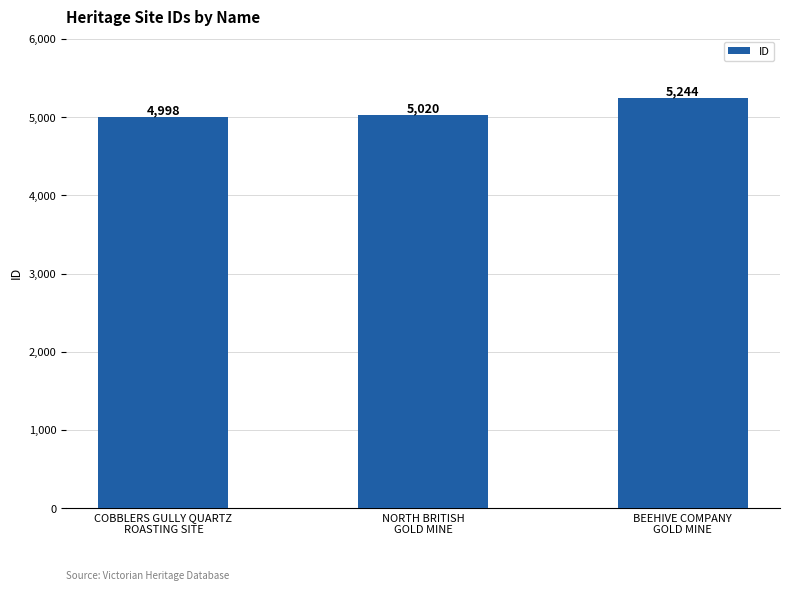

Approximately how many times larger is the value at NORTH BRITISH
GOLD MINE compared to BEEHIVE COMPANY
GOLD MINE?

1.0